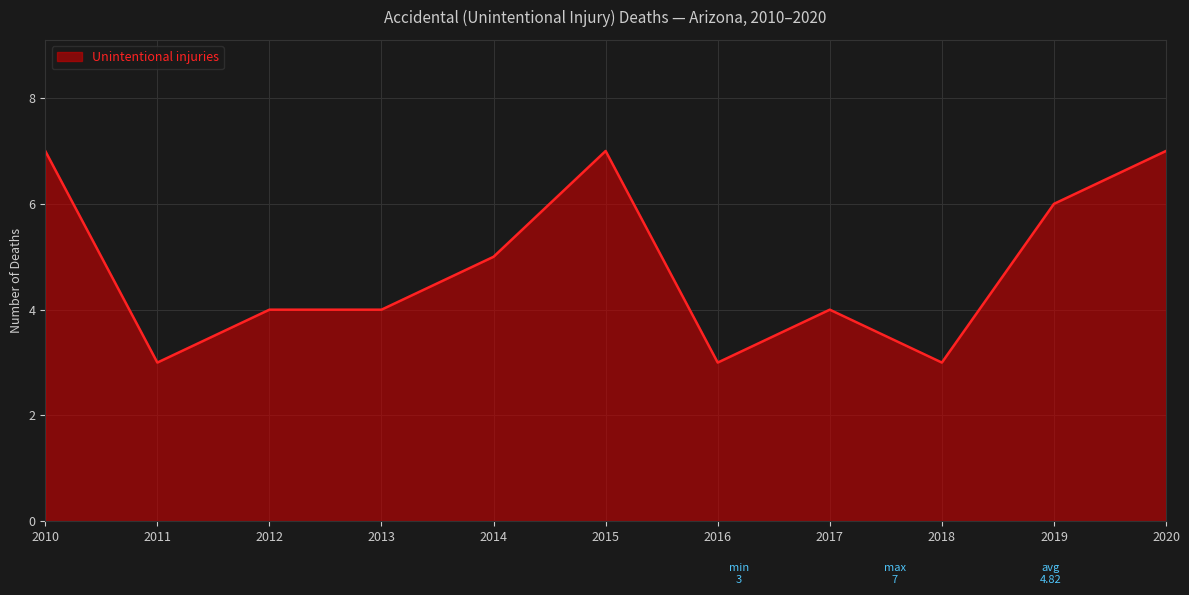

What is the minimum value shown in the chart?

3